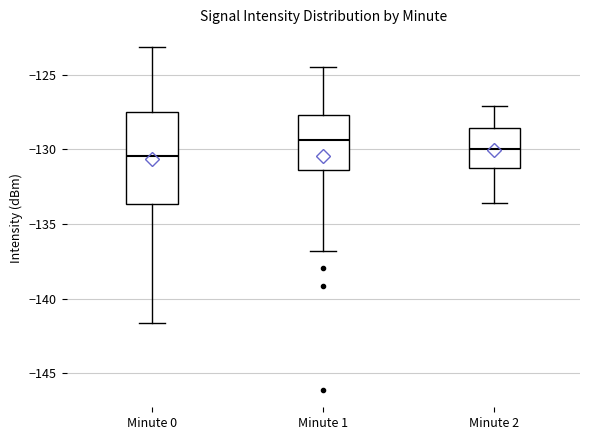

Which box is the tallest, from its lower edge to its upper edge?

Minute 0